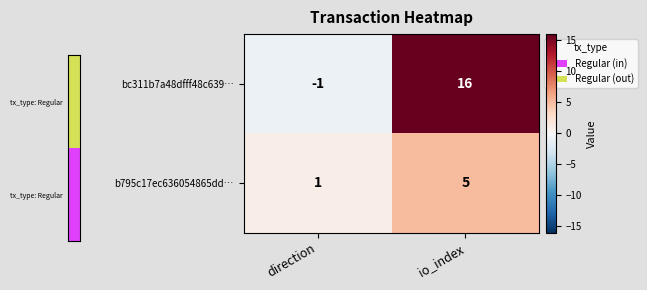

The value of b795c17ec636054865dd… at direction is 1. True or false?

True